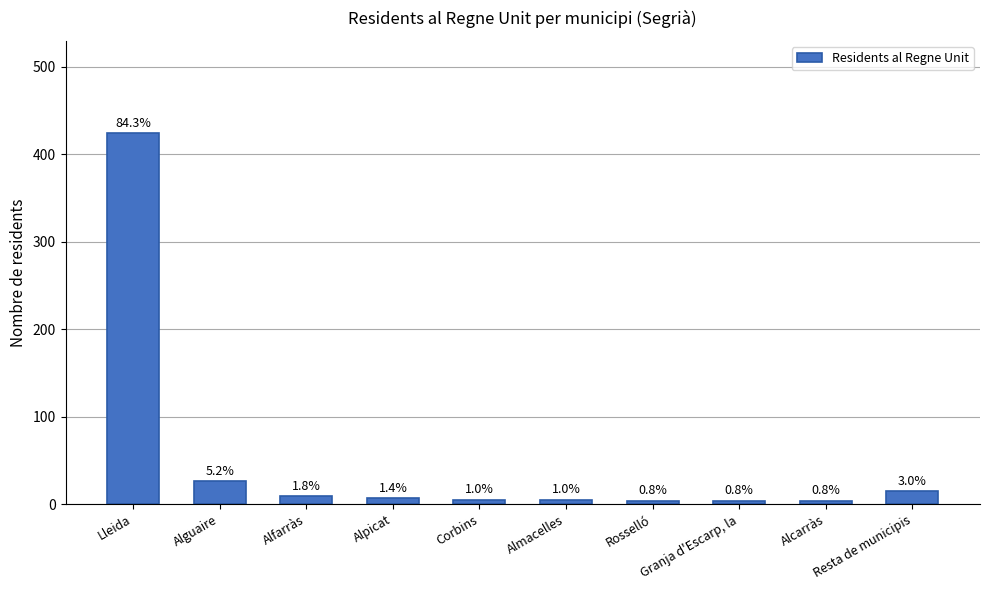

Does the chart contain any negative values?

No